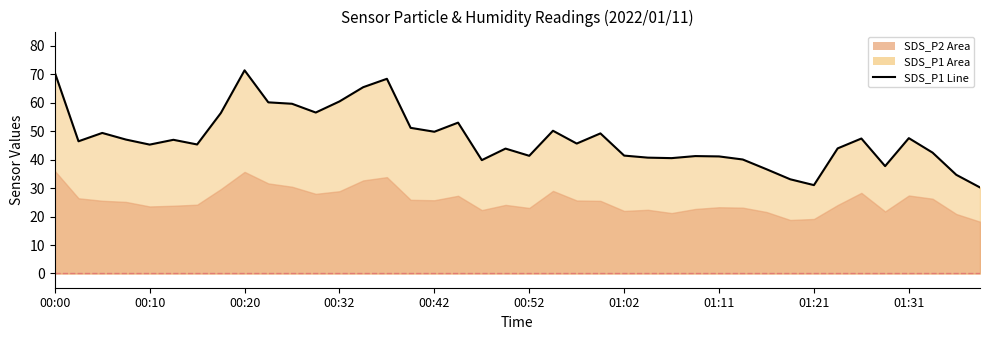

Reading left to right, extract all data points from this chart.

70.6	46.5	49.4	47.0	45.3	47.0	45.3	56.4	71.4	60.1	59.6	56.5	60.5	65.5	68.4	51.2	49.8	53.0	39.8	43.9	41.4	50.1	45.6	49.2	41.4	40.7	40.5	41.2	41.1	40.0	36.6	33.1	31.1	44.0	47.4	37.7	47.5	42.5	34.7	30.2